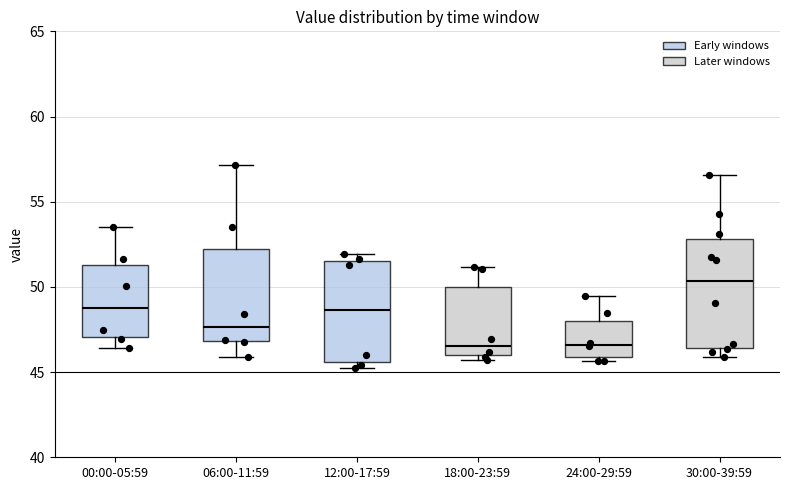

Where is the upper edge of the box for 18:00-23:59 on the y-axis? The values are not printed on the chart, so give them approximately, as read against the axis.

50.0